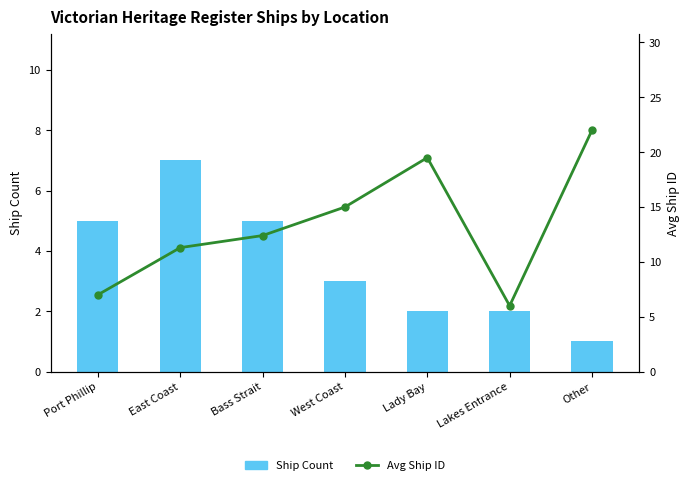

What is the minimum value for Ship Count?

1.0